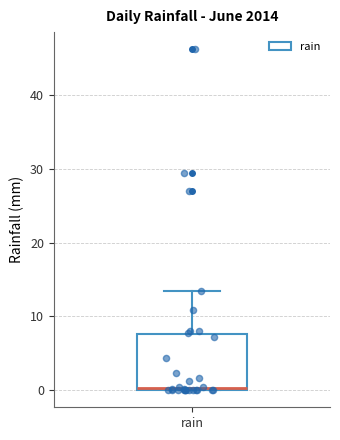

Read this box plot against the y-axis: the position of the median line, the range covered by the box, and the ends of both whiskers. The values are not printed on the chart, so give them approximately, as read against the axis.

median 0 (just above the box's lower edge), box 0 to 8, whiskers 0 to 13